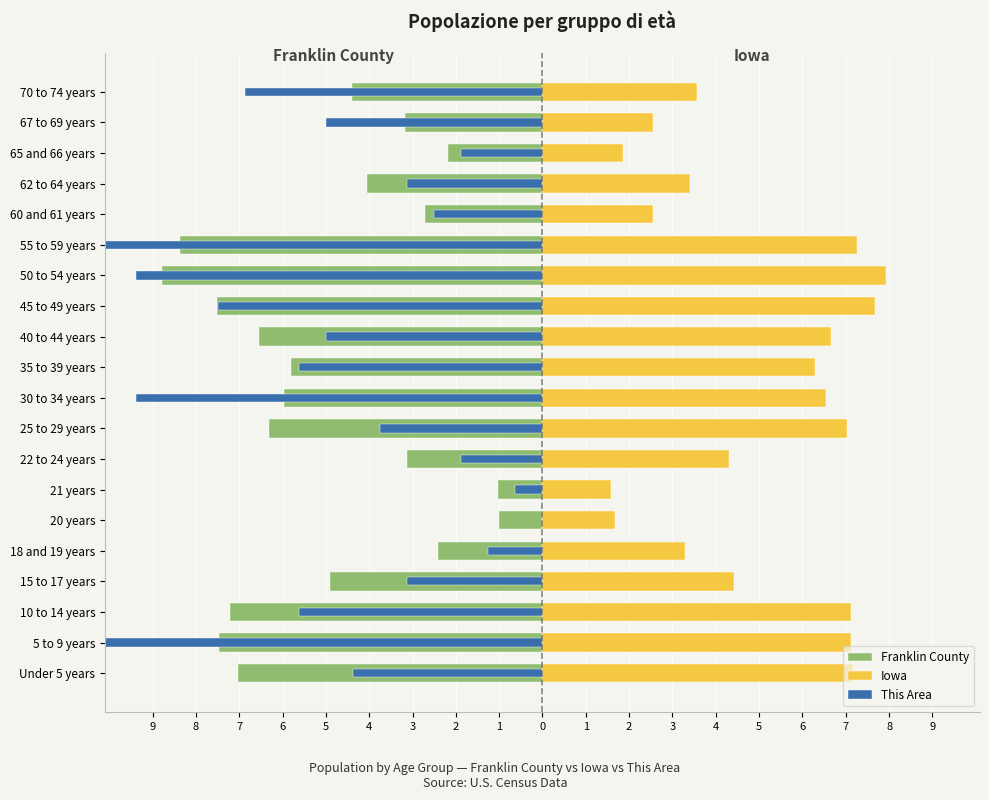

What is the lowest value of the Iowa series?

1.6